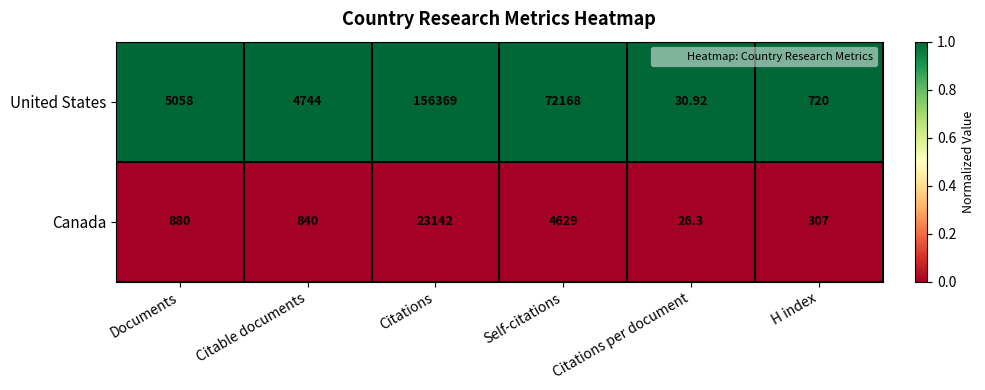

At which label does United States reach its minimum?

Citations per document